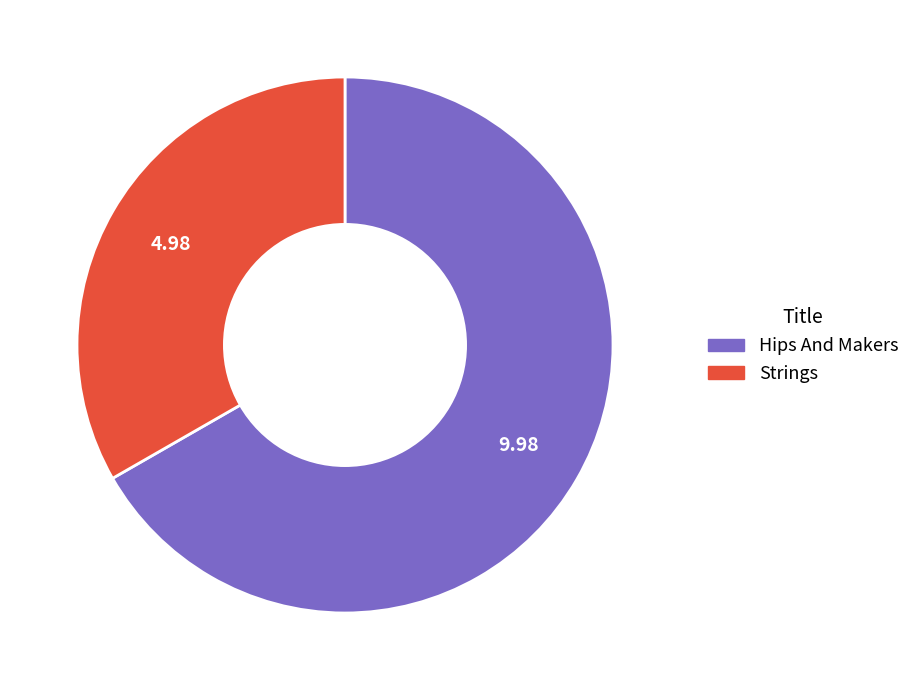

Rank the categories by value from lowest to highest.

Strings, Hips And Makers